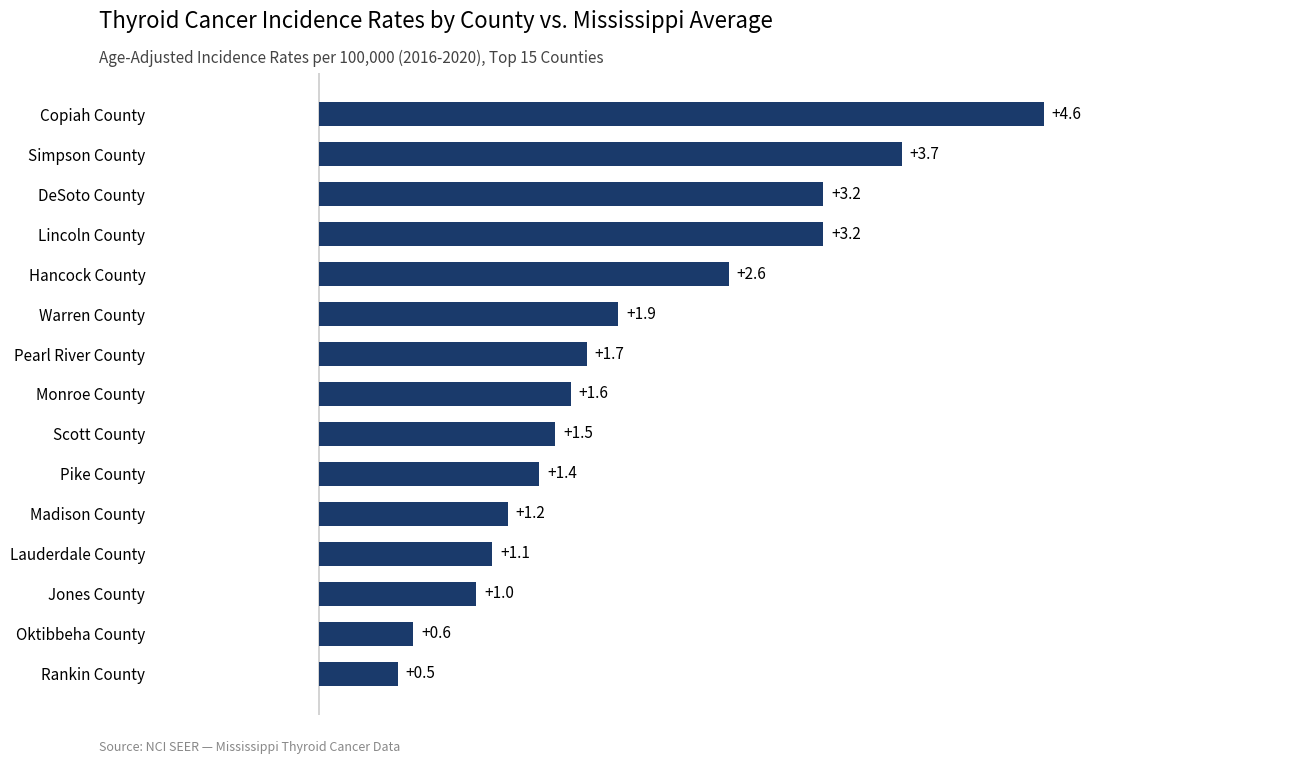

What is the average value?

2.0